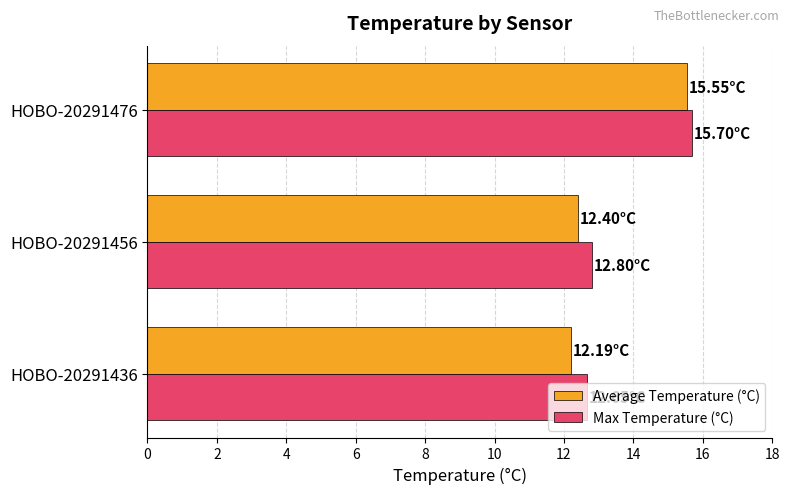

At which category is the sum across all series the highest?

HOBO-20291476